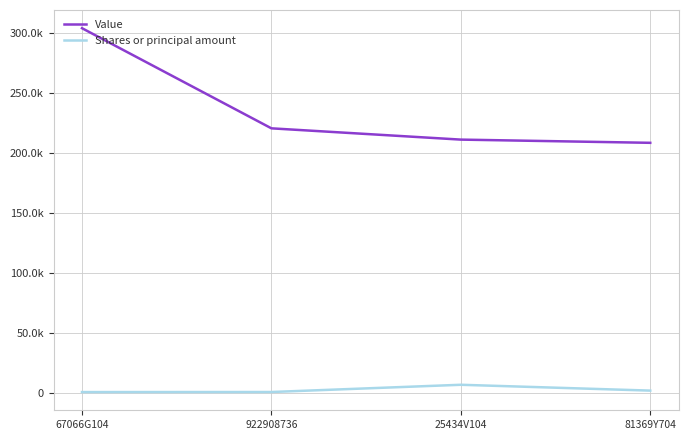

At which category is the sum across all series the highest?

67066G104